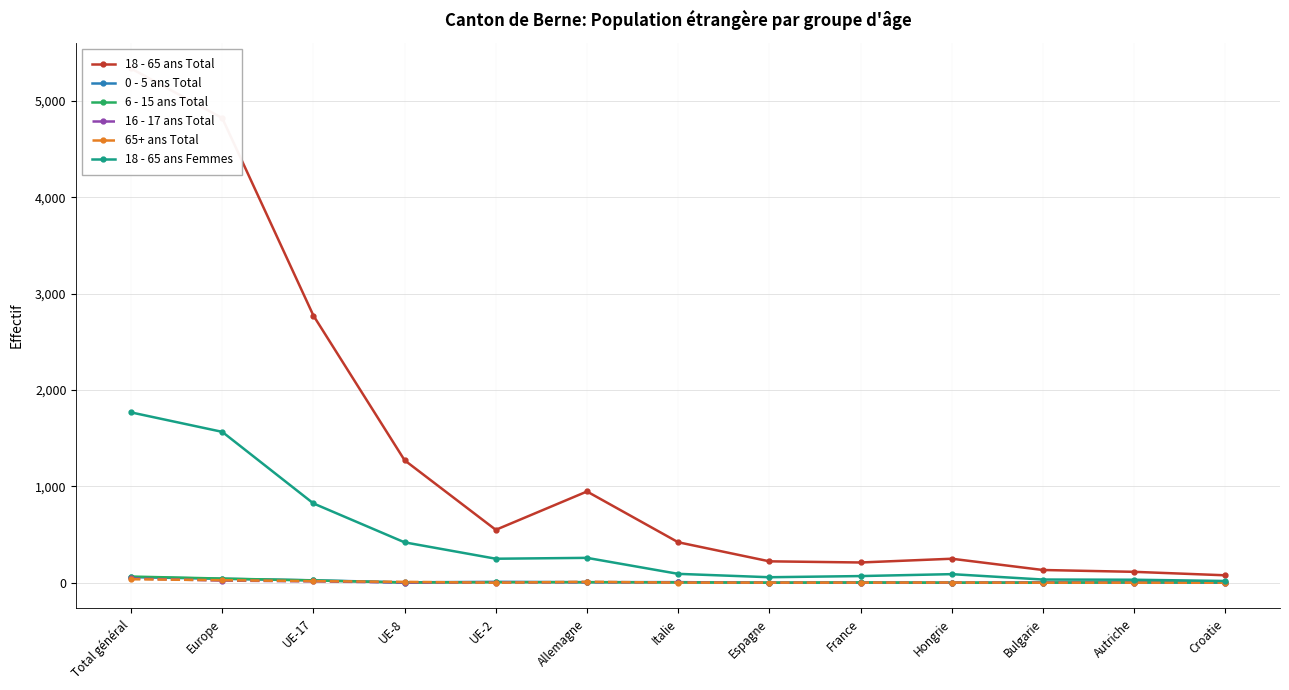

What is the sum of all 18 - 65 ans Femmes values?

5472